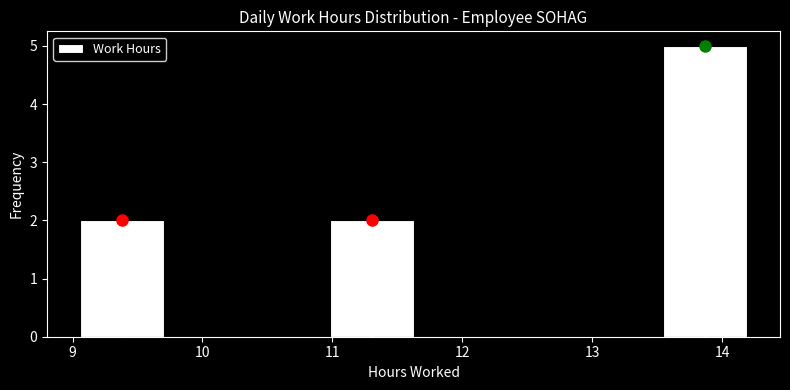

How tall is the bar that spans 13.5 to 14.2 on the x-axis? Neither the bar edges nor the heights are printed on the chart, so give them approximately, as read against the axes.

5